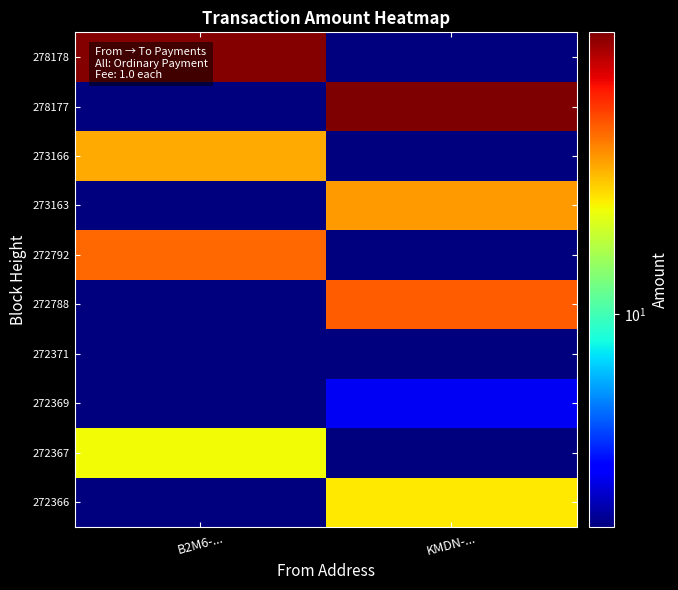

At how many categories does at least one series exceed 42?

2